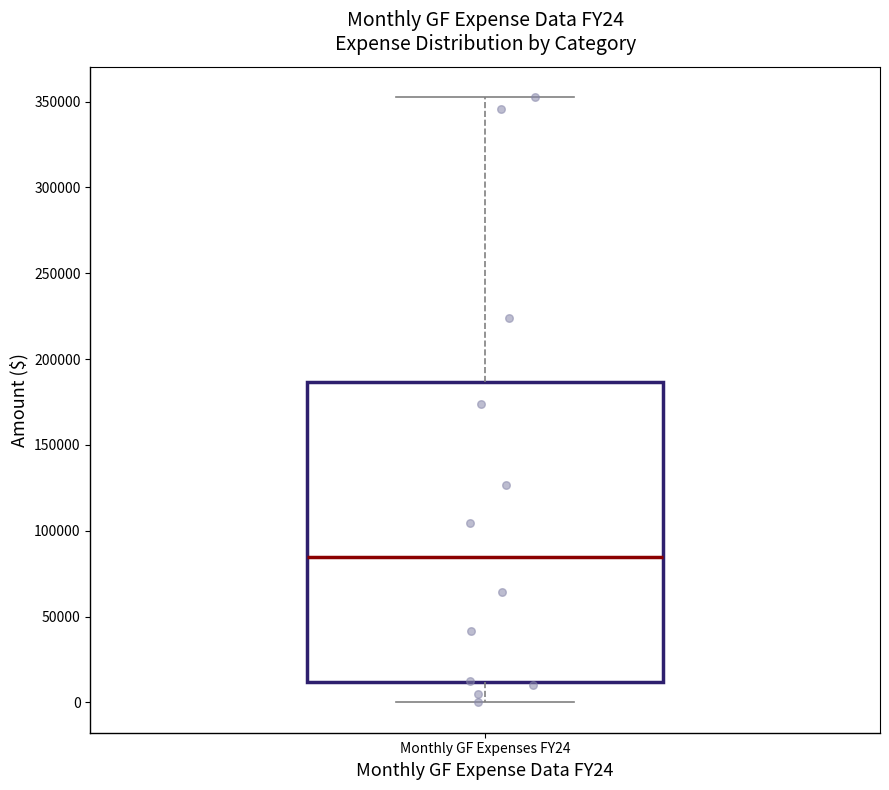

Where does the upper whisker of the box for Monthly GF Expenses FY24 end on the y-axis? The values are not printed on the chart, so give them approximately, as read against the axis.

355000